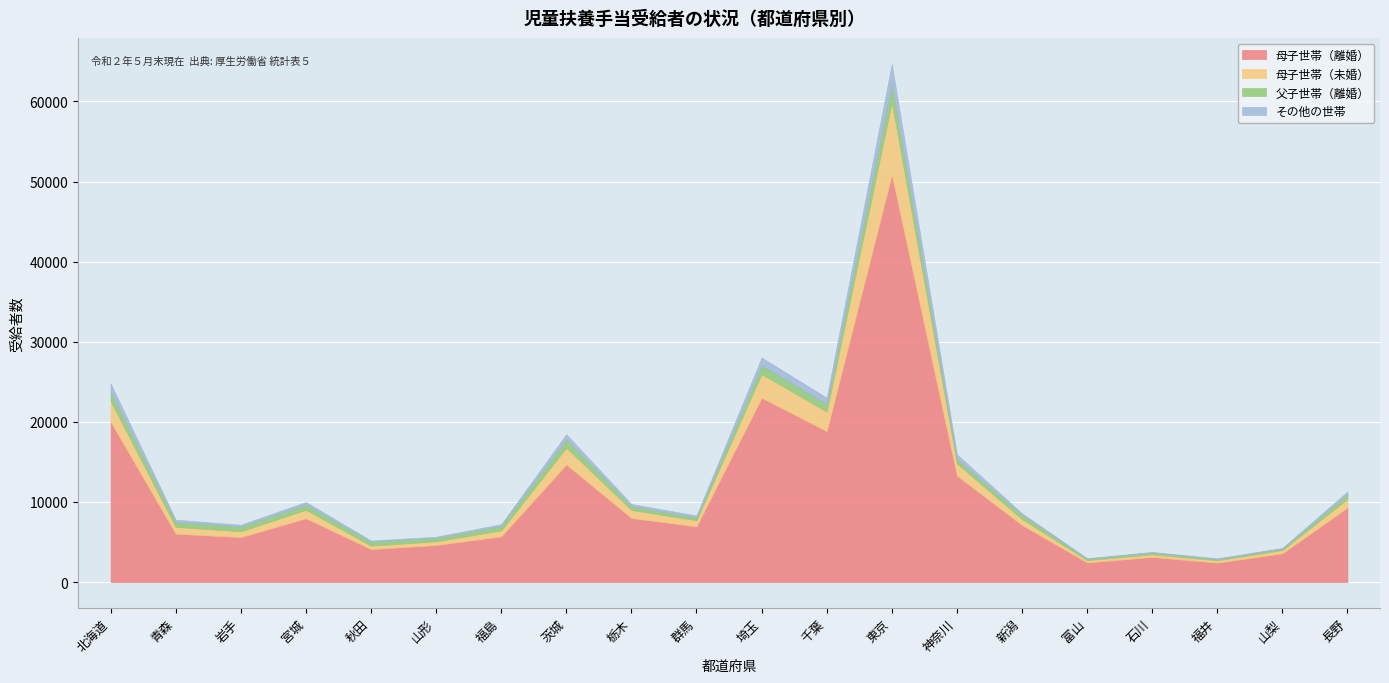

True or false: その他の世帯 and 父子世帯（離婚） cross at least once.

True